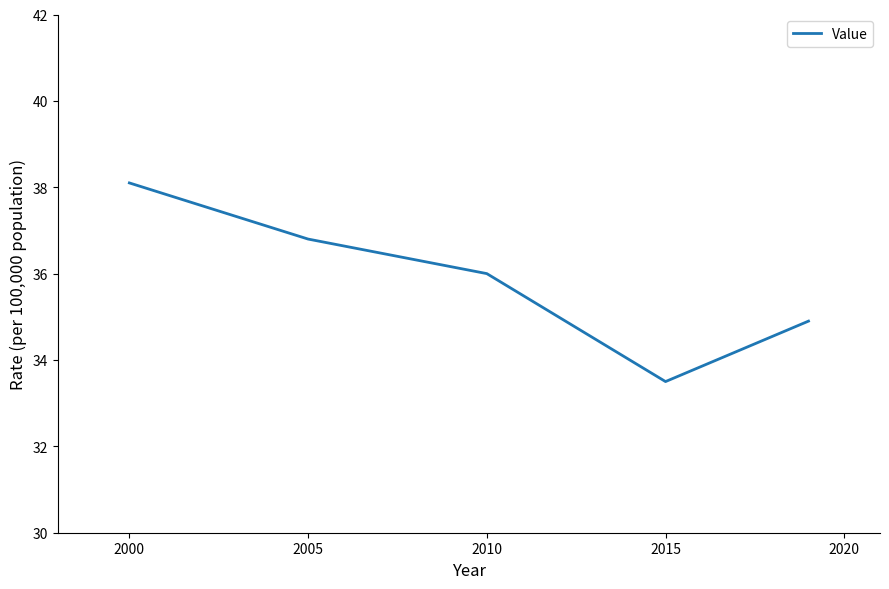

What is the difference between the maximum and minimum values?

4.6